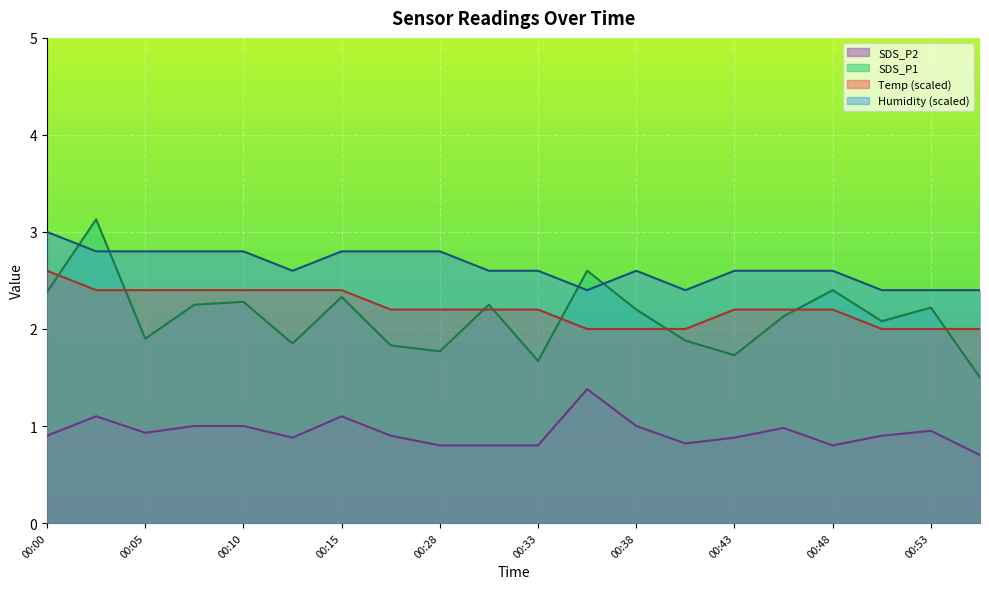

True or false: SDS_P2 and SDS_P1 intersect in this chart.

False